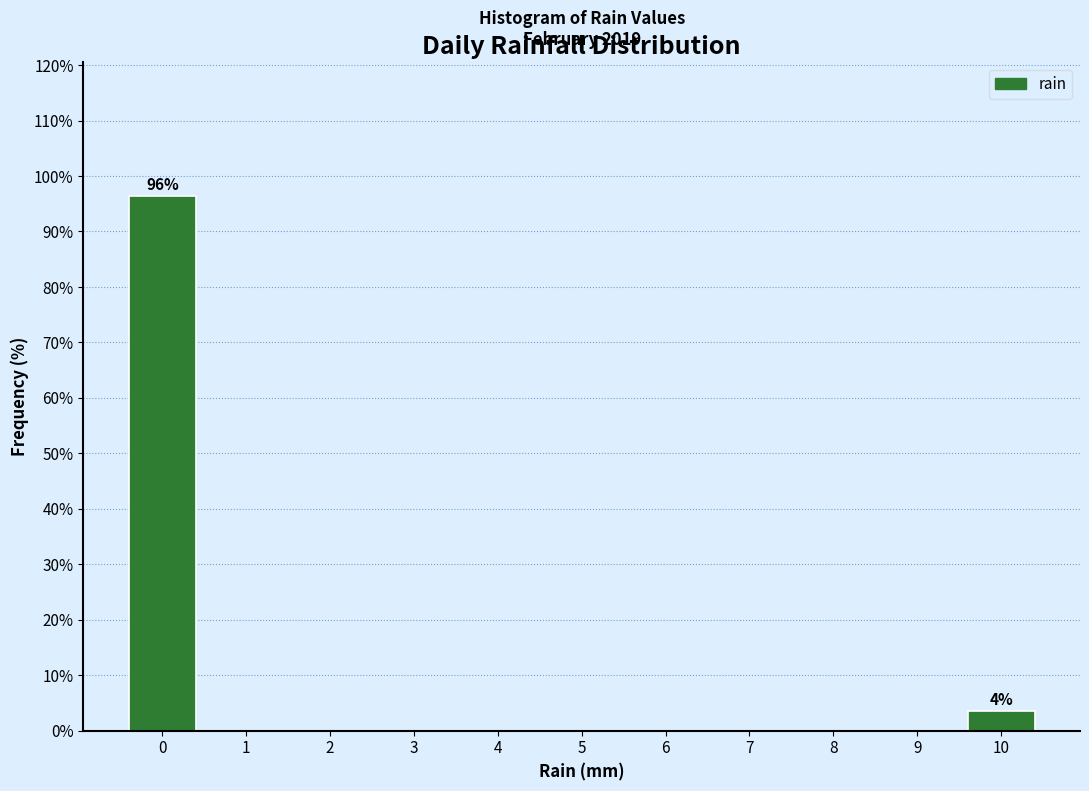

Reading left to right, transcribe all the data shown in this chart.

0=96.4	1=0.0	2=0.0	3=0.0	4=0.0	5=0.0	6=0.0	7=0.0	8=0.0	9=0.0	10=3.6